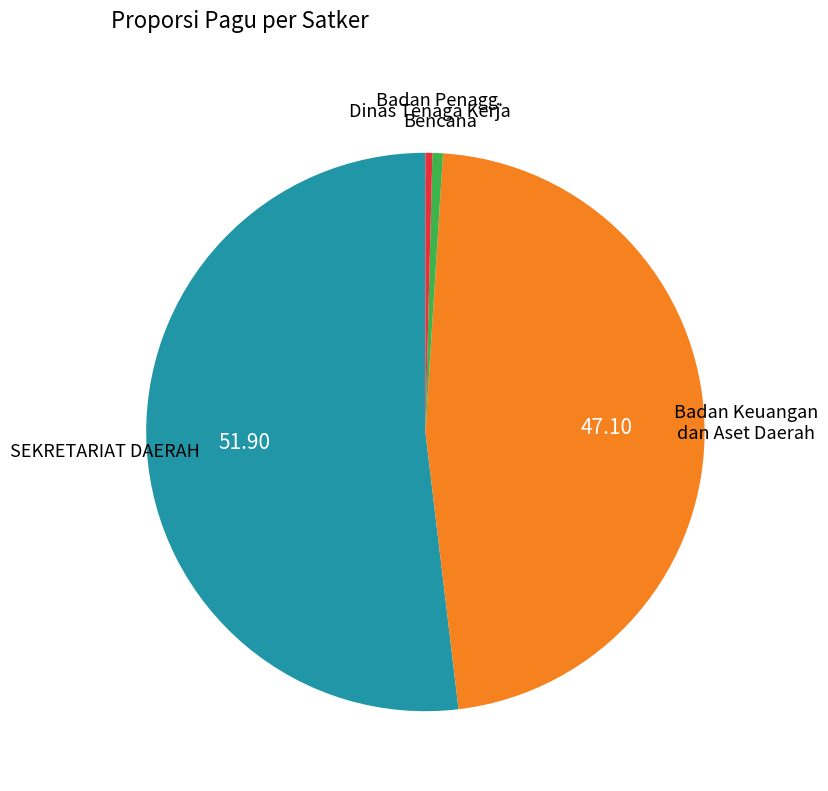

Count the number of slices in the pie.

4